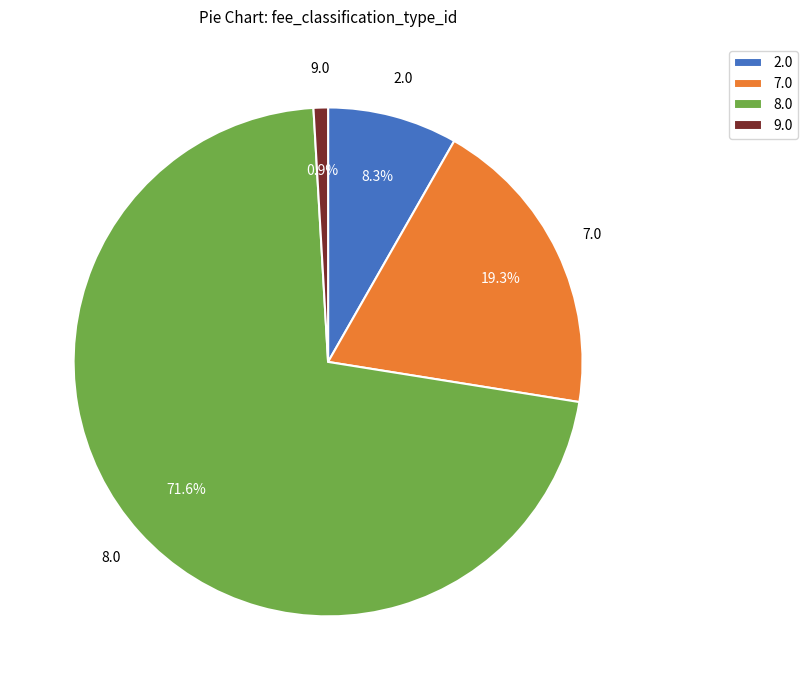

Which has a higher value, 8.0 or 7.0?

8.0